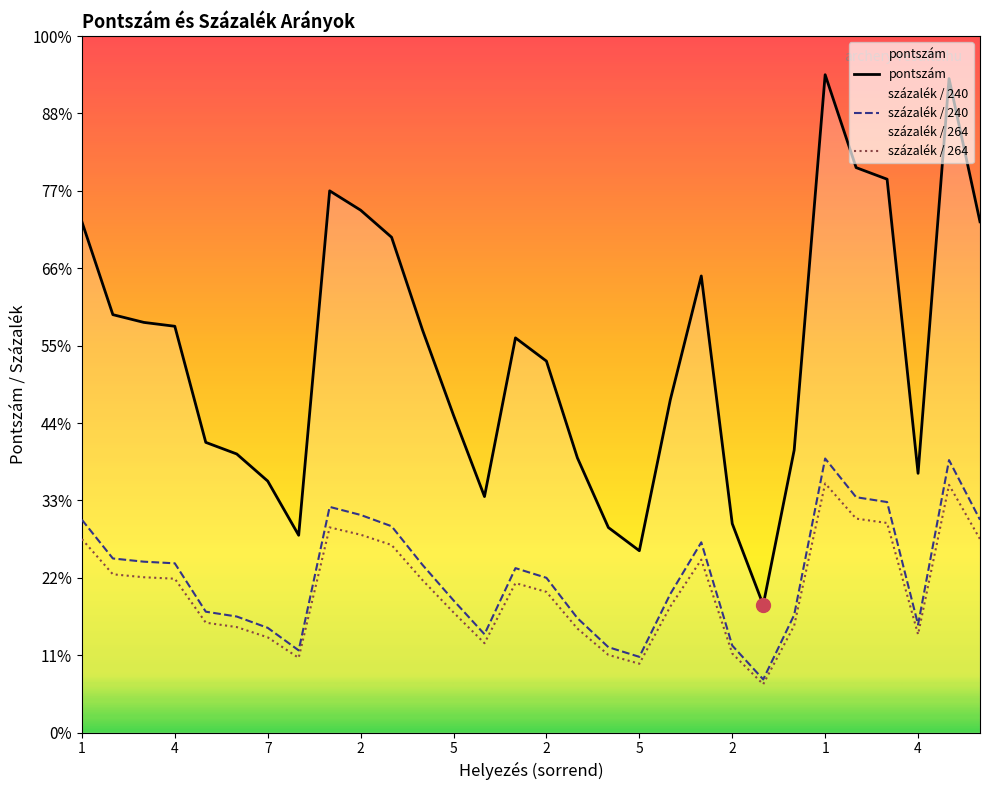

Which series reaches the minimum Y coordinate?

százalék / 264